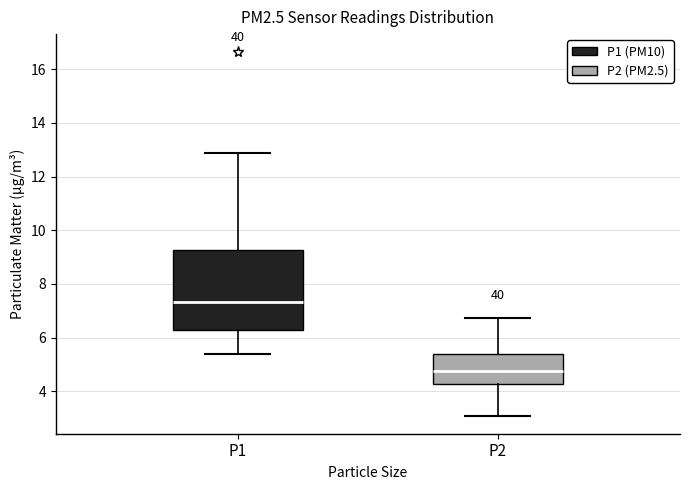

Which box's median line is the highest?

P1